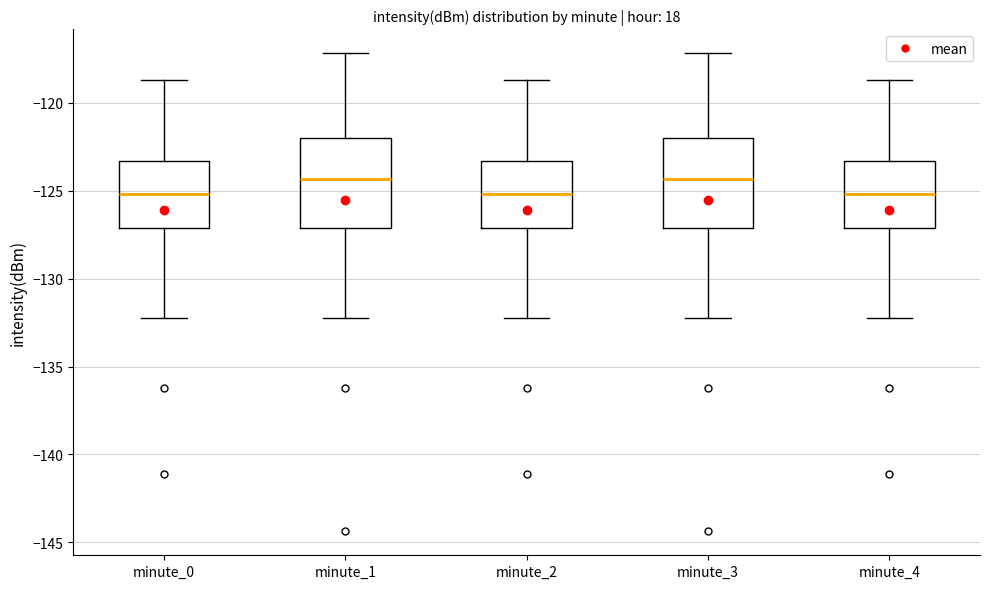

Where is the upper edge of the box for minute_1 on the y-axis? The values are not printed on the chart, so give them approximately, as read against the axis.

-122.0